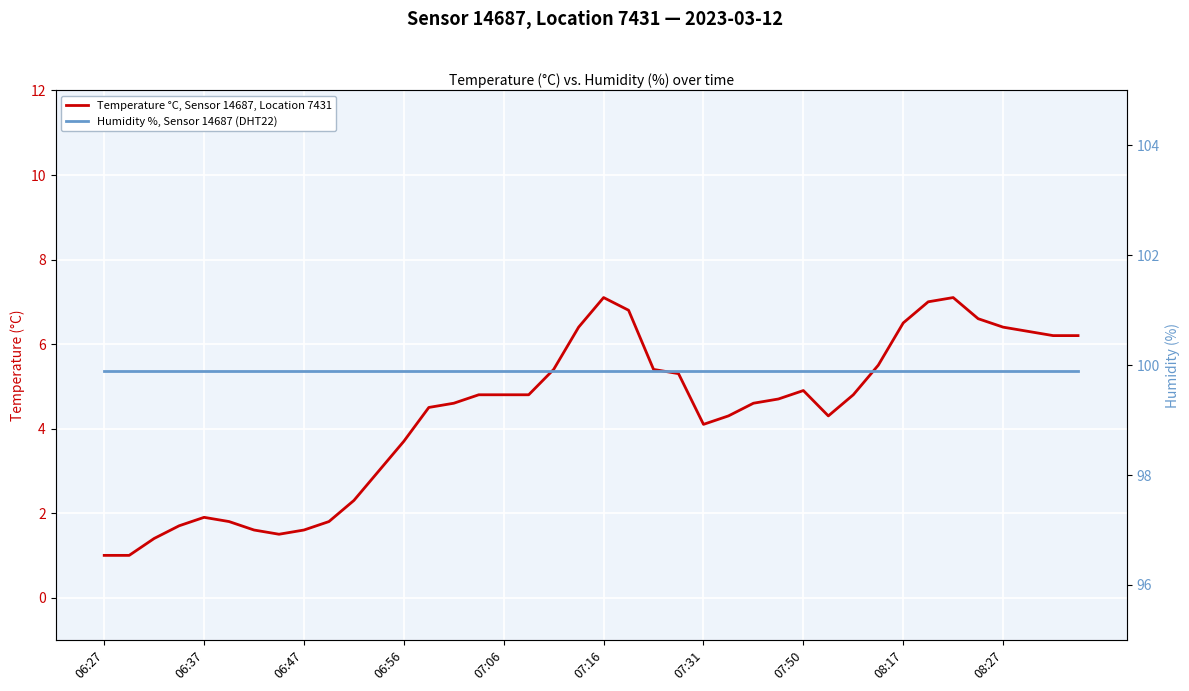

What is the sum of the Humidity %, Sensor 14687 (DHT22) values at 33 and 16?

199.8